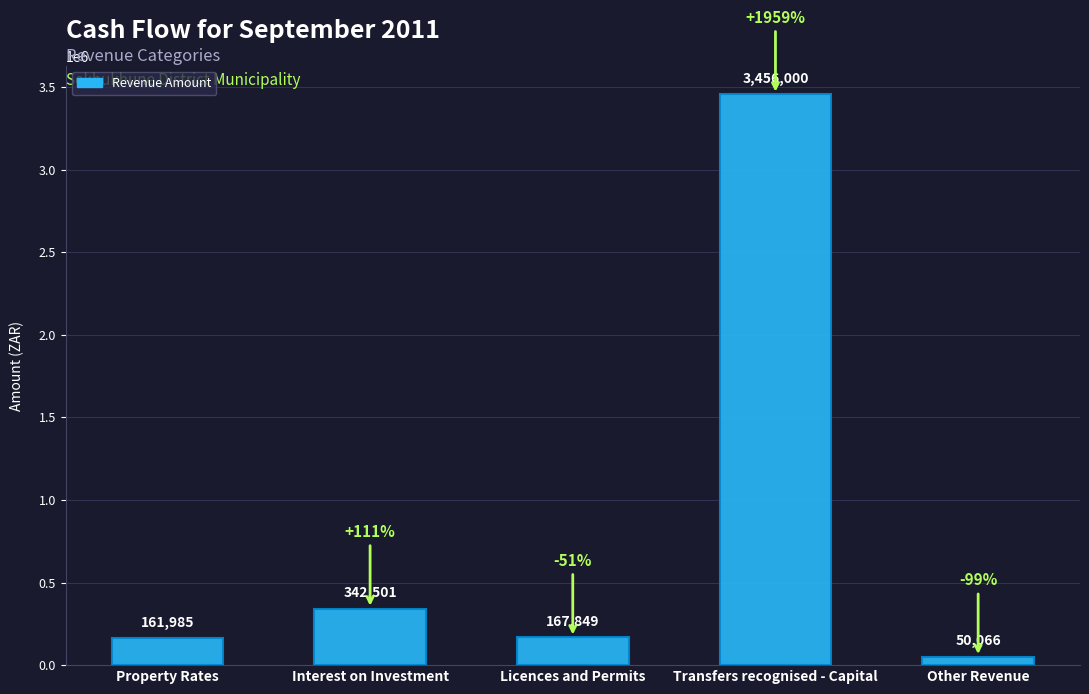

What is the sum of the values at Licences and Permits and Transfers recognised - Capital?

3623848.7